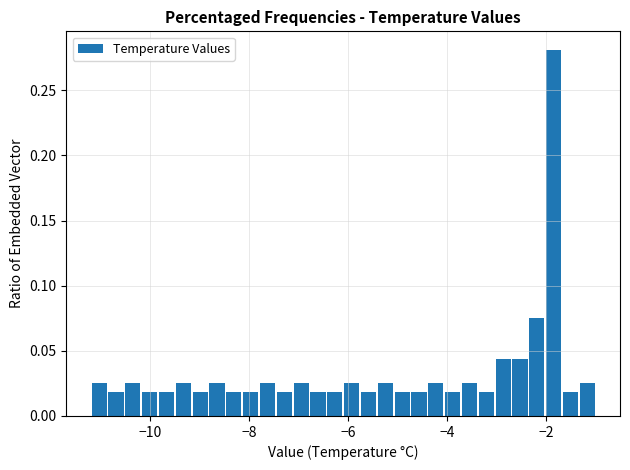

Read against the x-axis, roughly where is the centre of the tallest bar?

-1.8